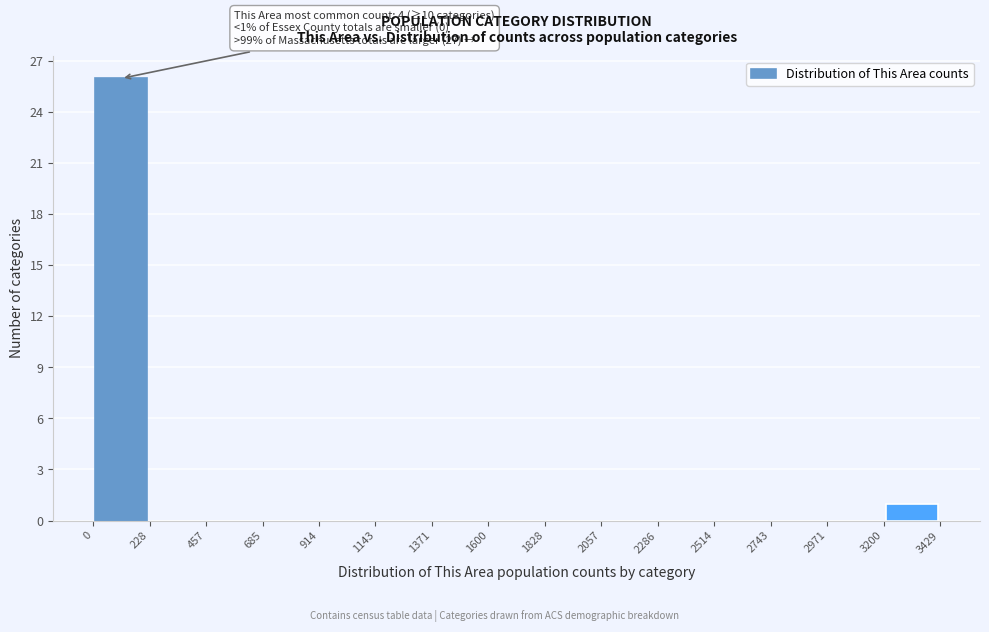

Over which range of the x-axis is the bar tallest?

0 to 228